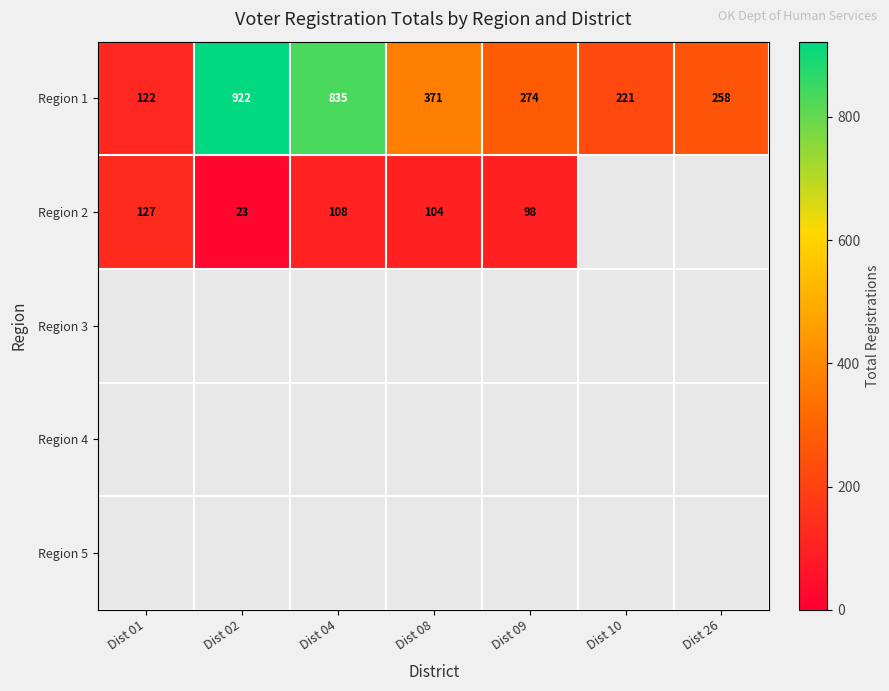

What is the sum of the Region 2 values at Dist 02 and Dist 04?

131